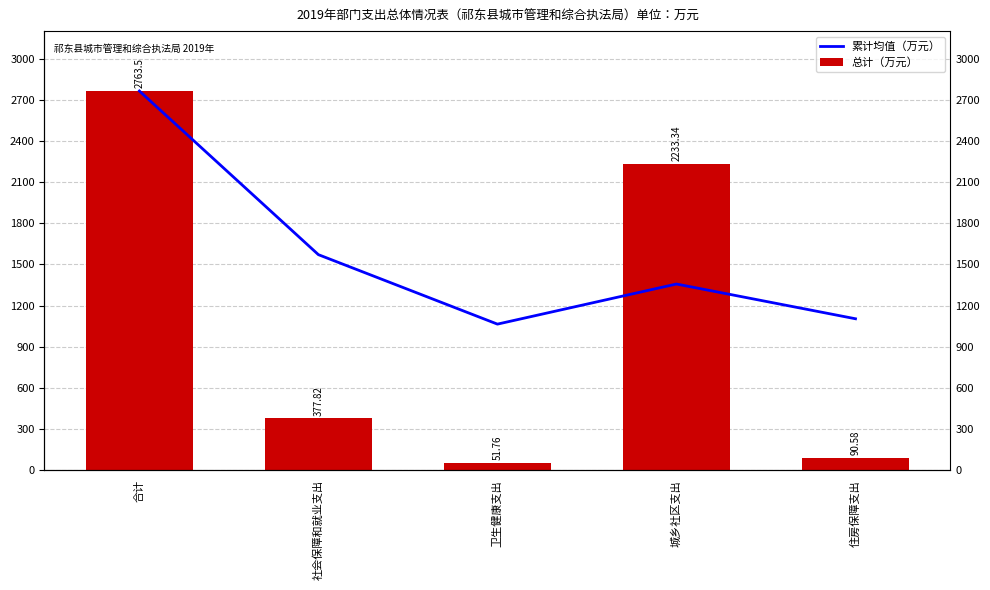

The 累计均值（万元） series shows 1547.0 at 住房保障支出. True or false?

False